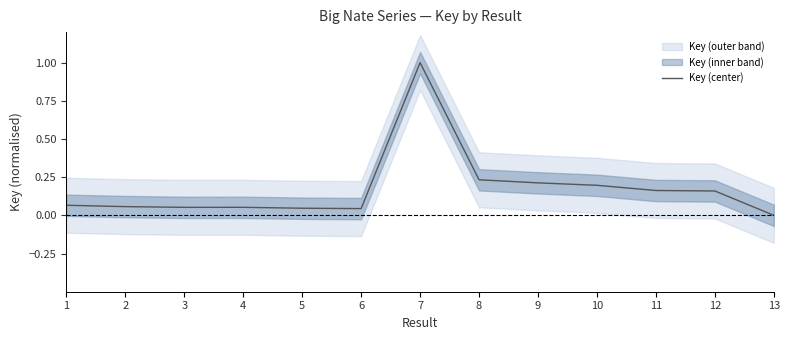

Which category has the highest value across all series?

7